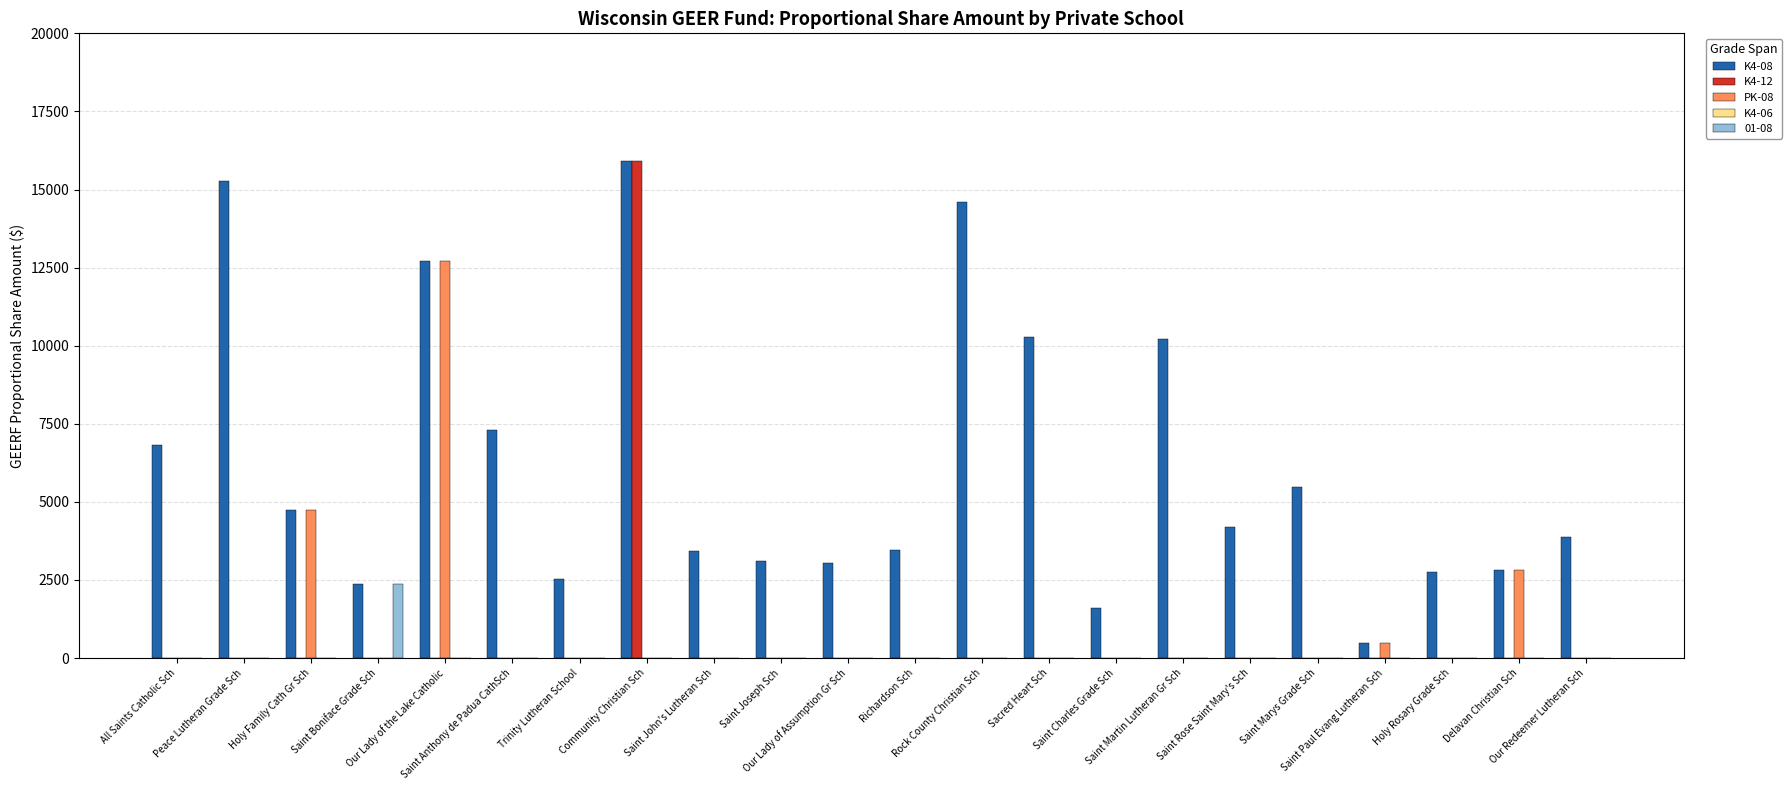

Which series has the largest total across all categories?

K4-08